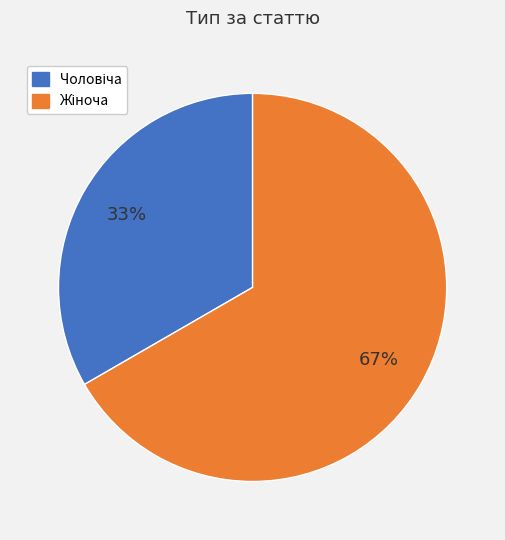

Is there any slice that represents more than half of the pie?

Yes